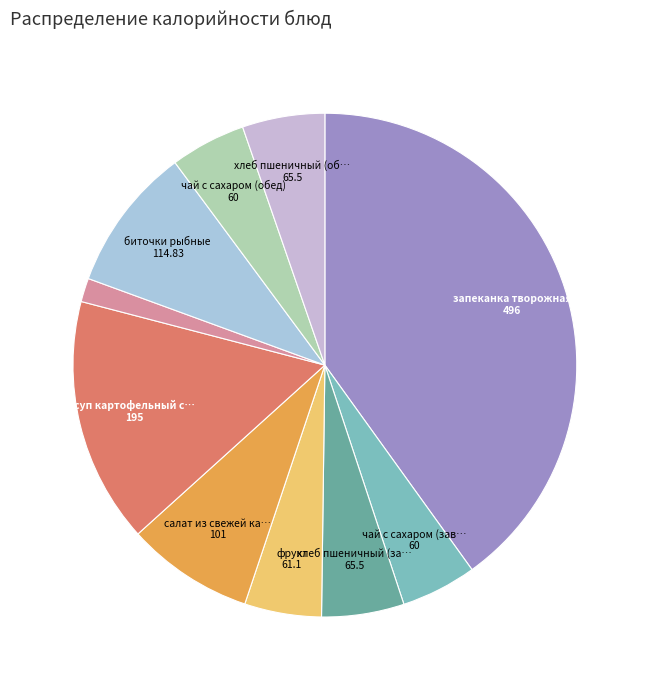

To the nearest percent, what is the difference between the largest and smallest slice percentages?

39%